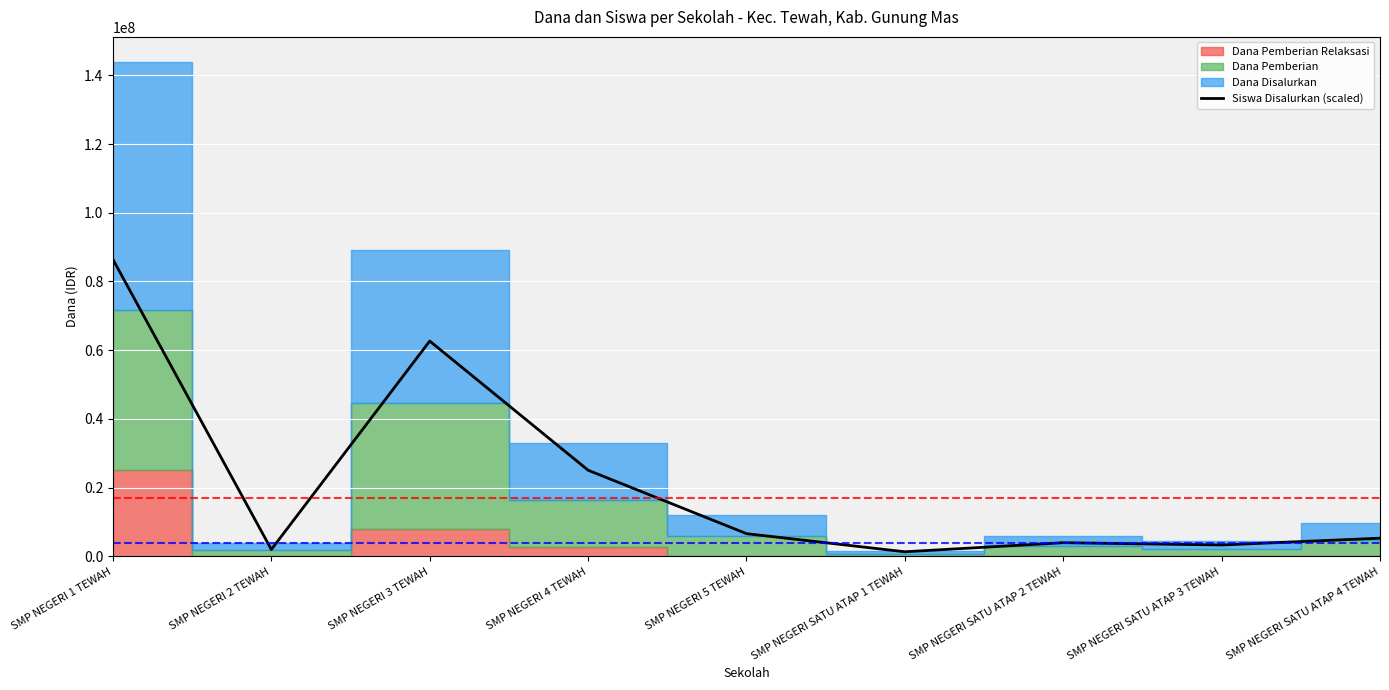

Count the number of categories in the chart.

9